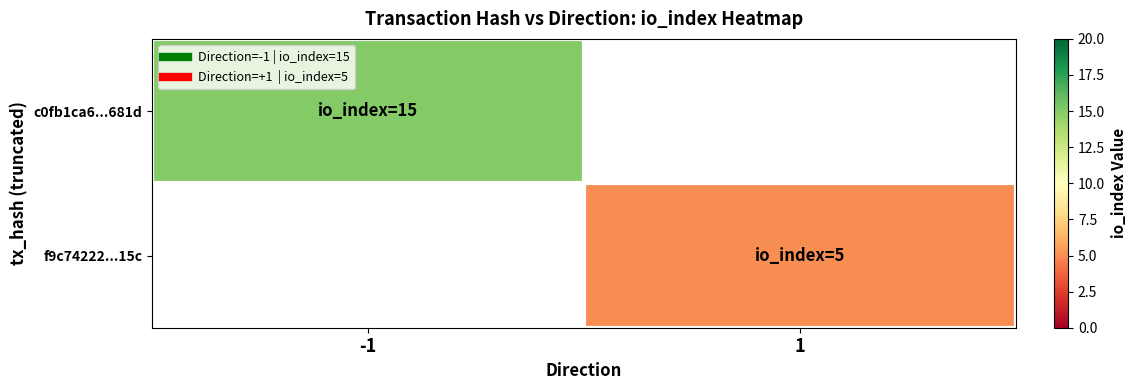

Reading left to right, extract all data points from this chart.

c0fb1ca6...681d: -1=15	1=0
f9c74222...15c: -1=0	1=5